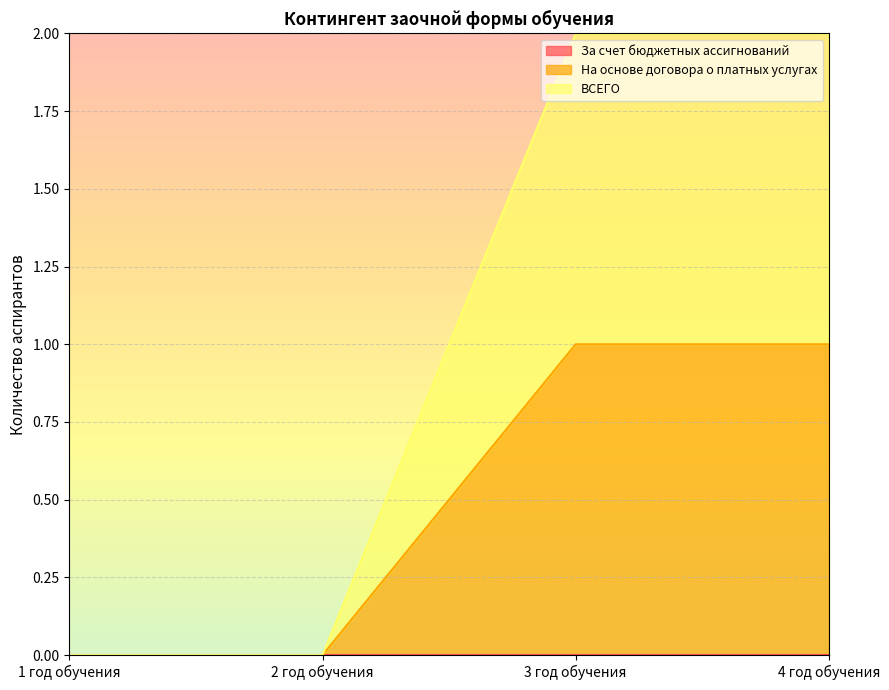

Does the chart display data point markers on the line(s)?

No